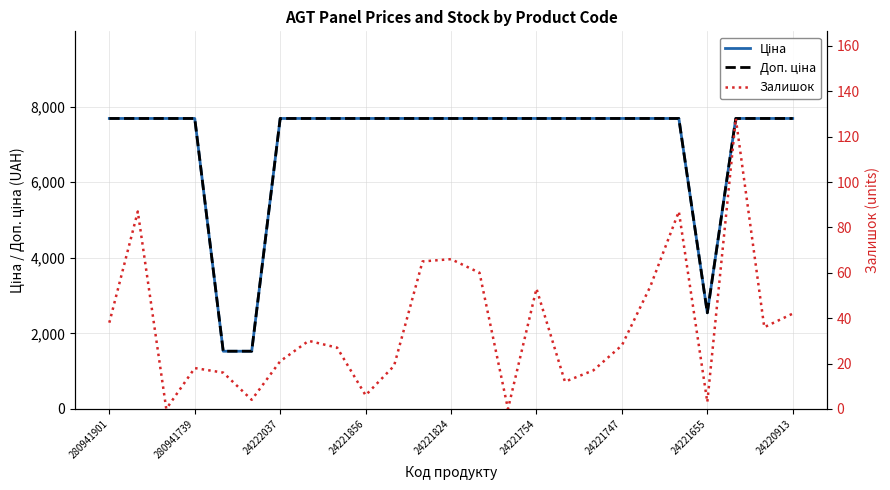

True or false: Ціна and Залишок cross at least once.

False